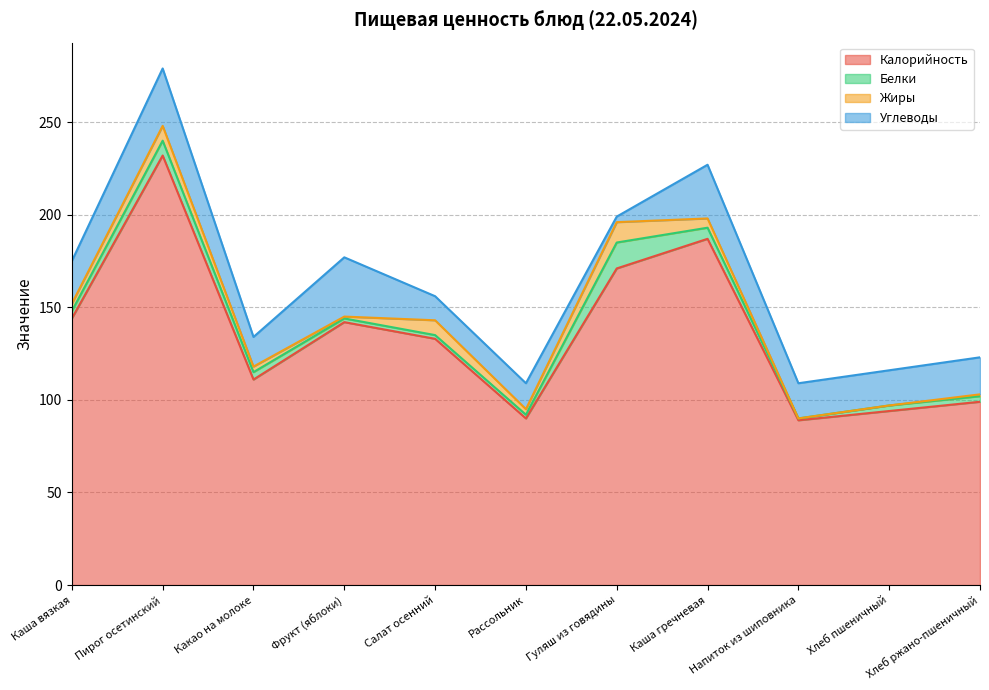

What is the label of the 6th point from the right?

Рассольник